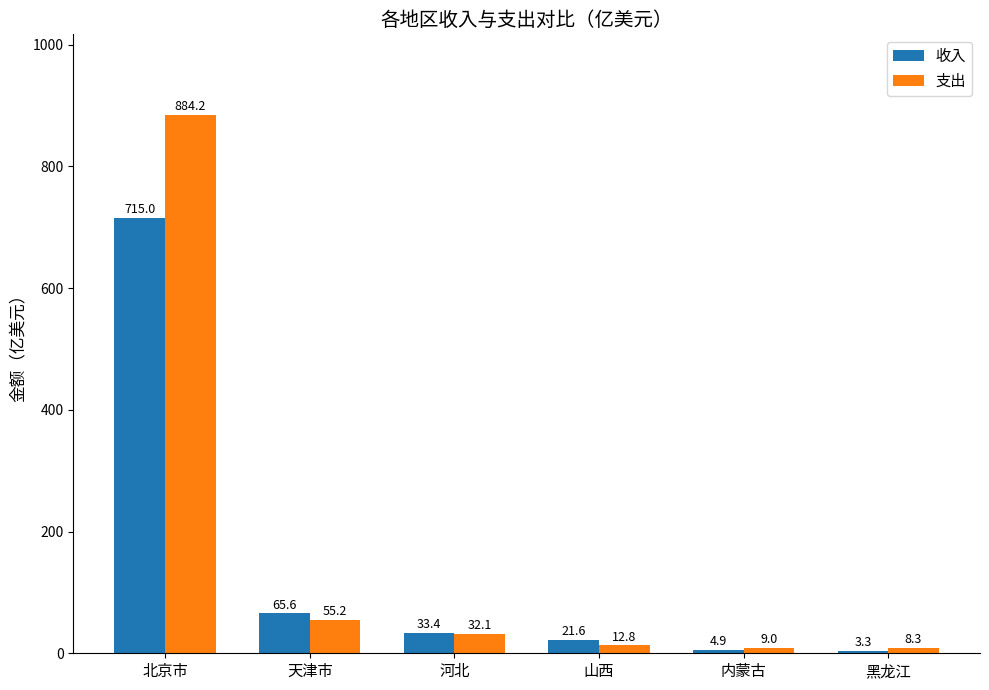

Which series has the widest spread of values?

支出